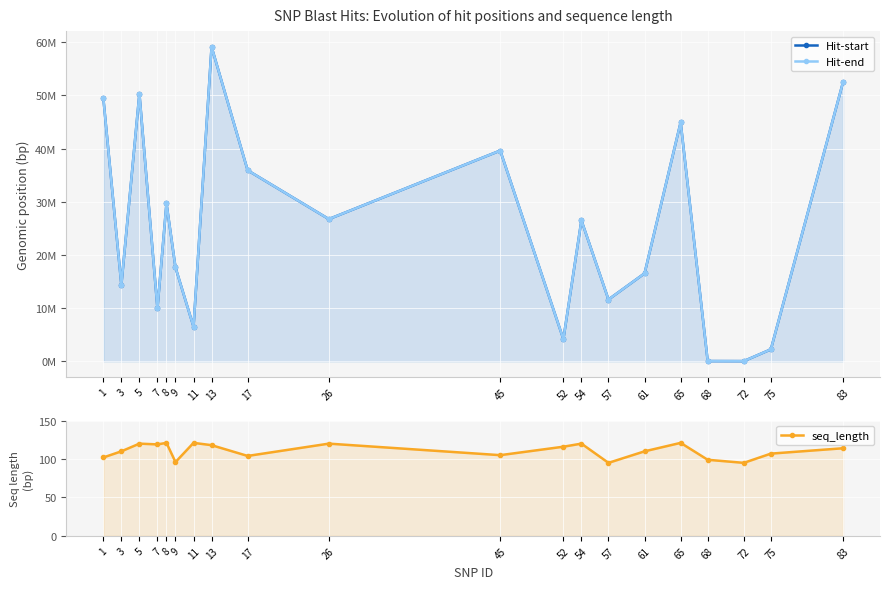

What are all the series names shown in the legend?

Hit-start, Hit-end, seq_length